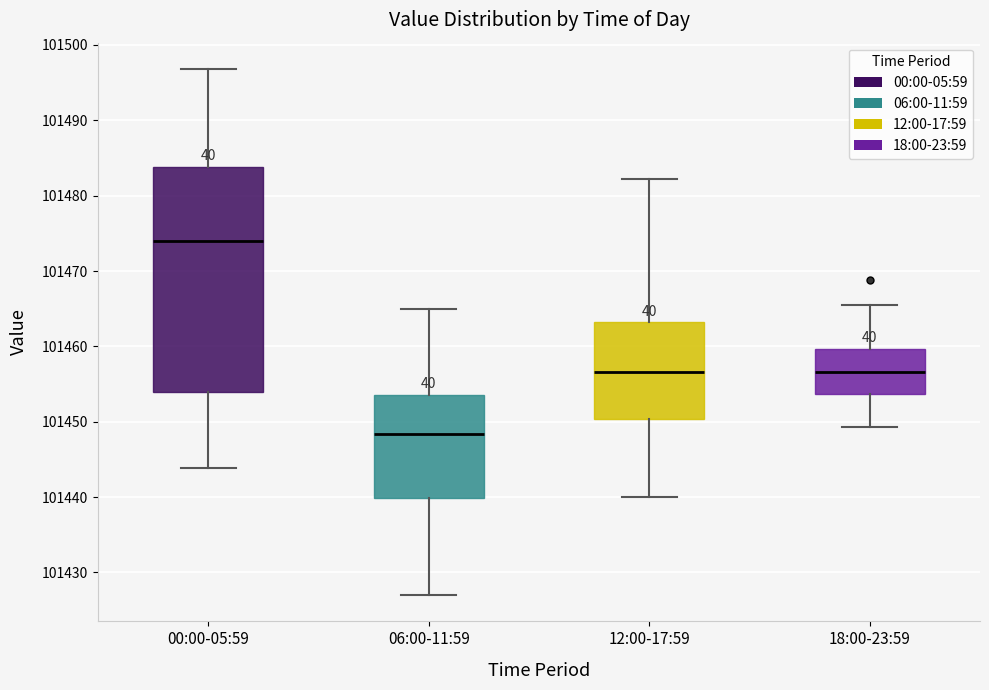

Which box has the lowest median line?

06:00-11:59